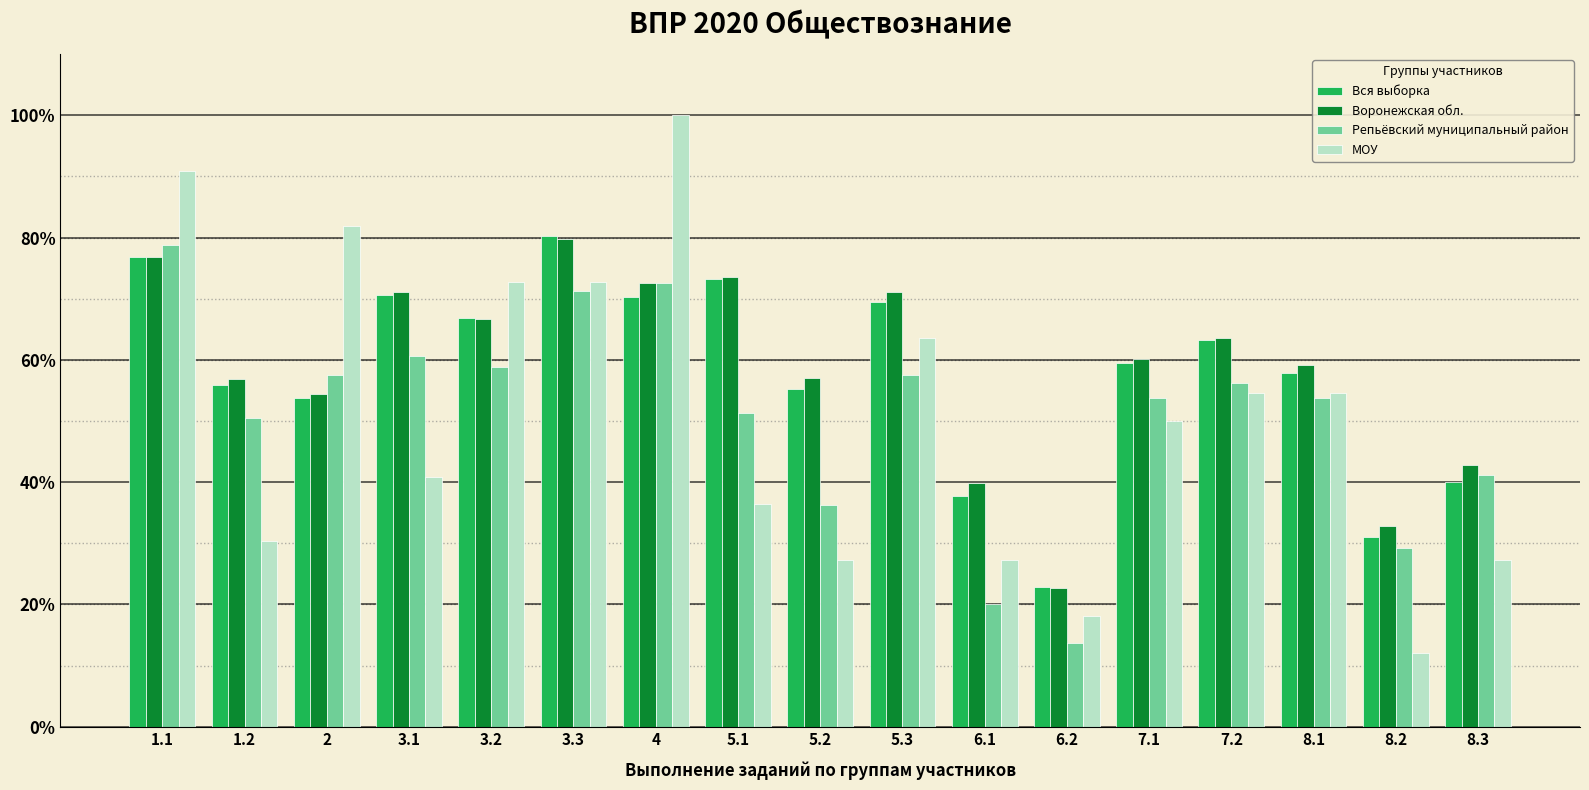

At which label does МОУ reach its minimum?

8.2